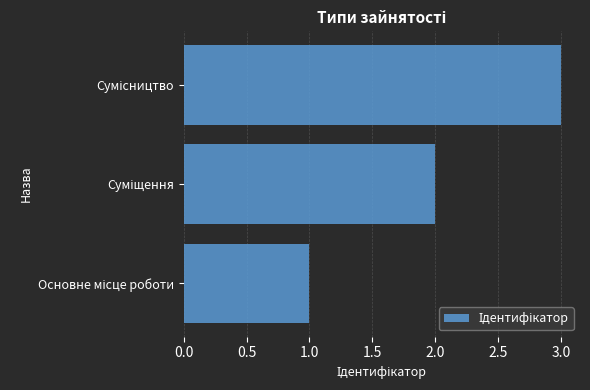

What is the difference between the maximum and second lowest values?

1